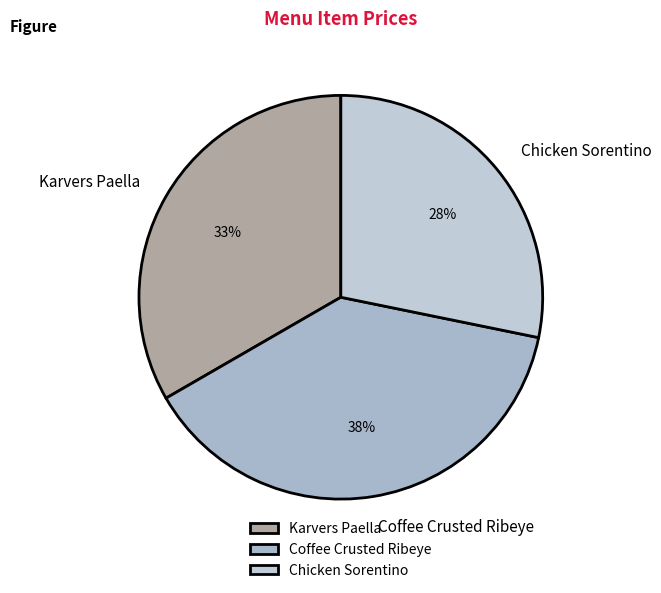

How many segments does this pie chart have?

3